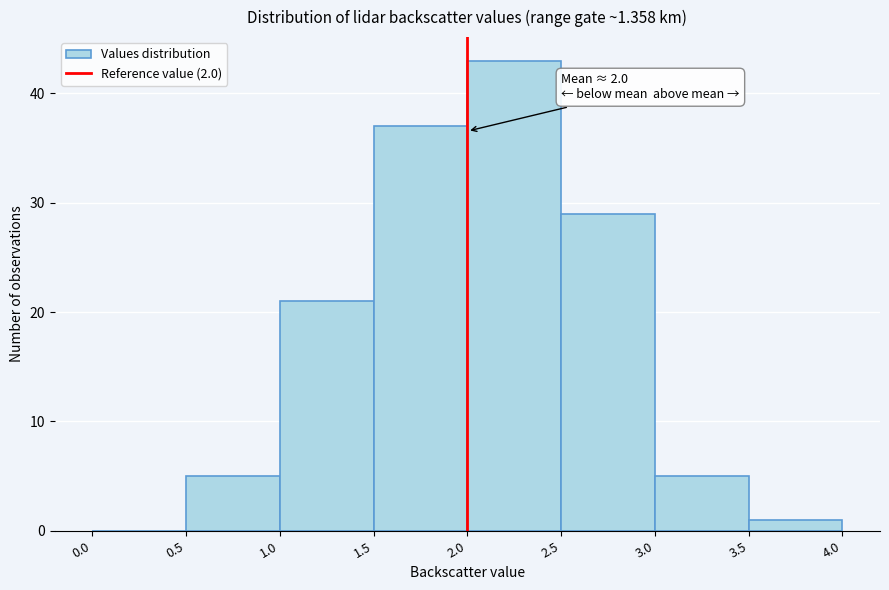

Over which range of the x-axis is the bar tallest?

2.0 to 2.5